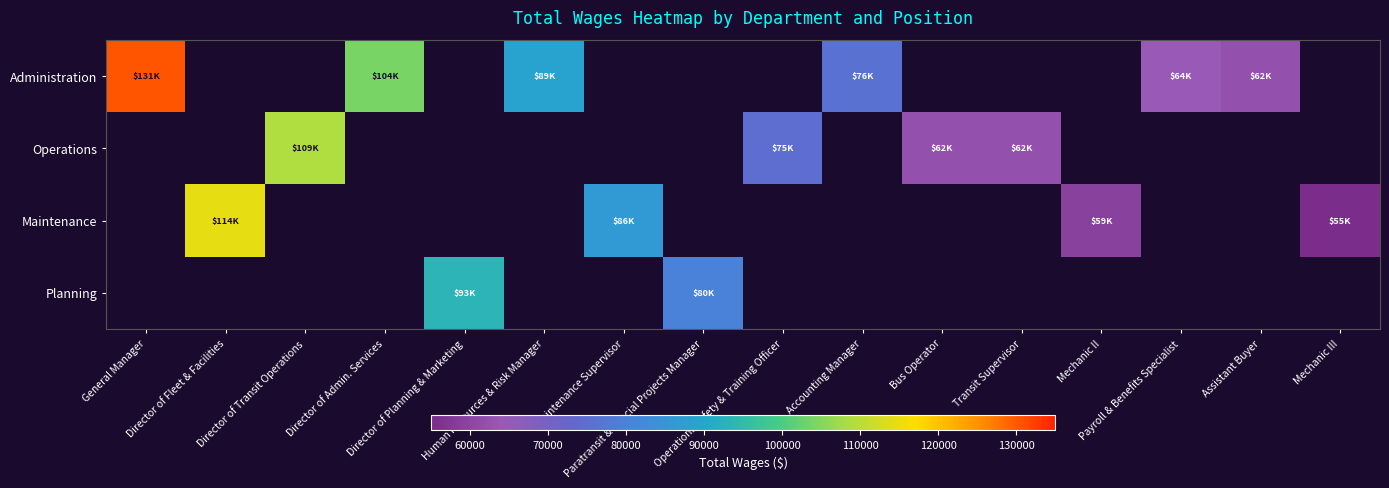

The Maintenance series shows 86327.0 at Maintenance Supervisor. True or false?

True